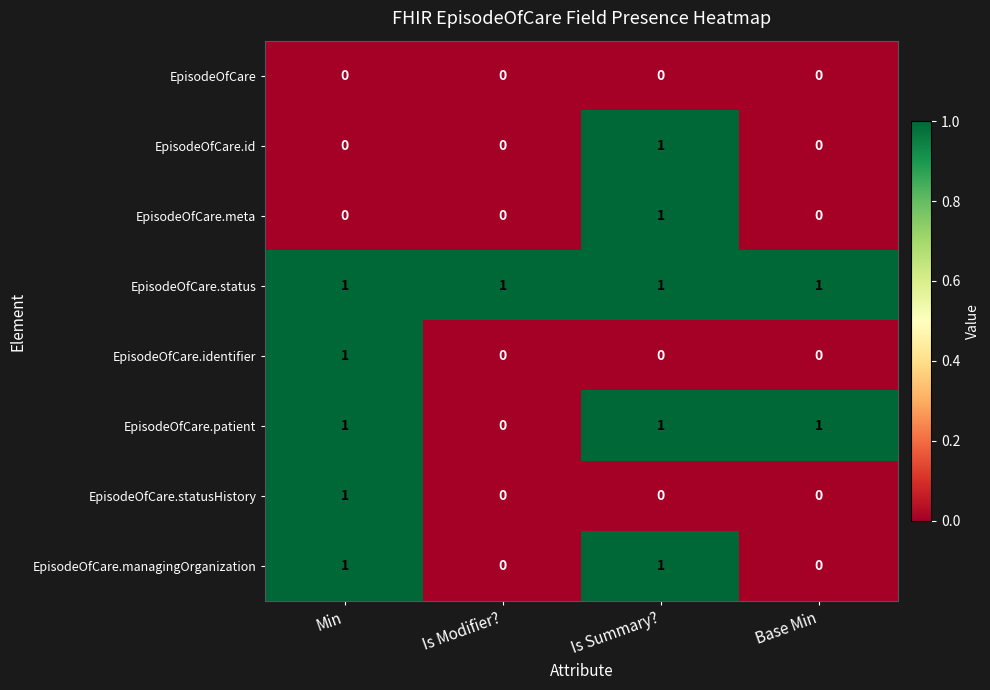

Is the value of EpisodeOfCare.identifier at Is Summary? greater than the value of EpisodeOfCare.status at Is Summary??

No